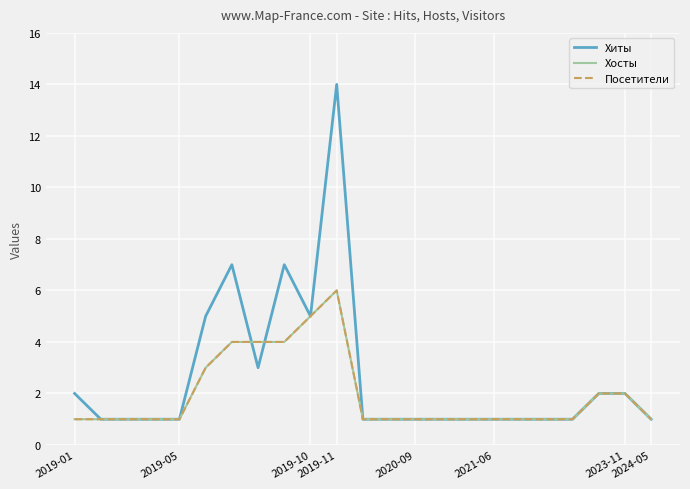

How many values in the Посетители series exceed 1?

8